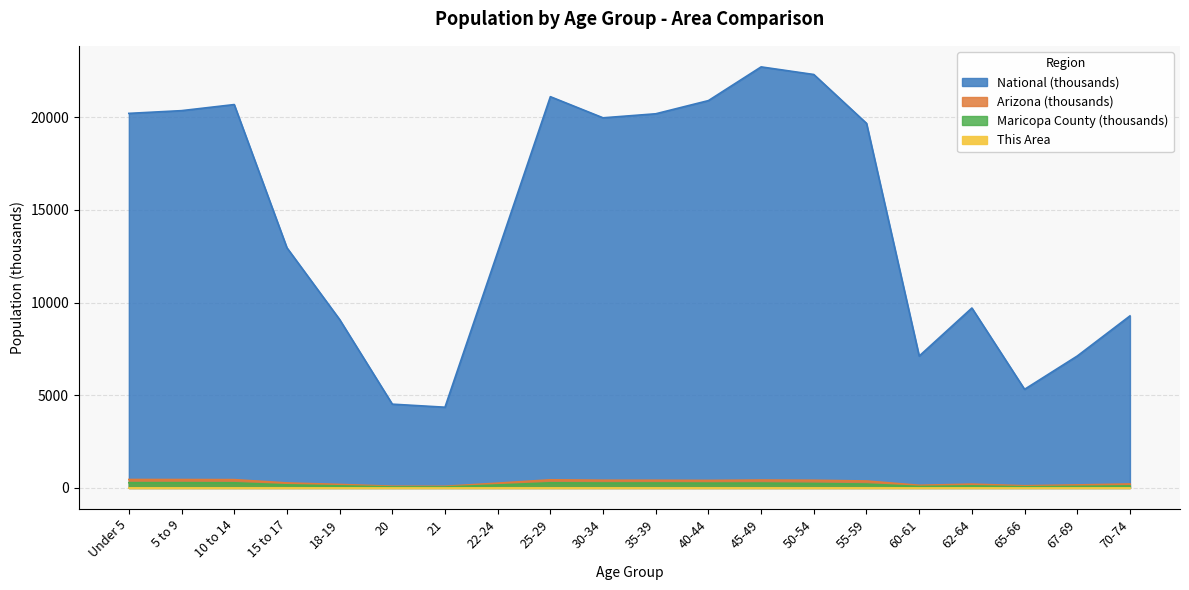

At which category does National reach its first local peak?

10 to 14